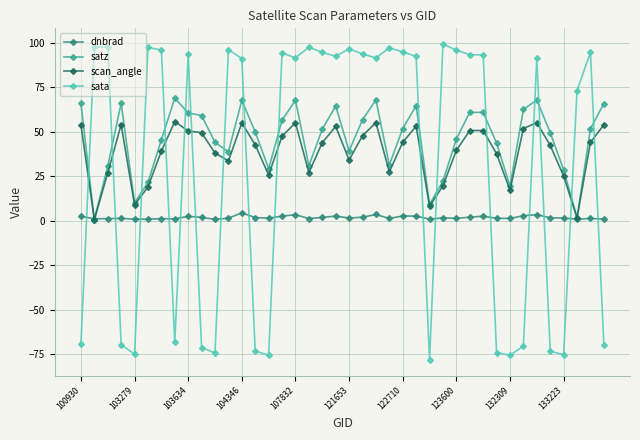

What are all the series names shown in the legend?

dnbrad, satz, scan_angle, sata